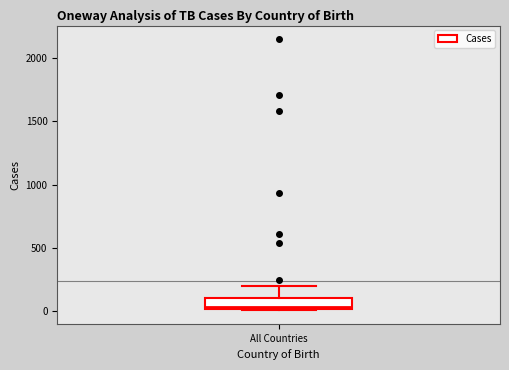

Transcribe this box plot: give where the median line is, the range the box spans, and where the two whiskers end, as read against the y-axis. The values are not printed on the chart, so give them approximately, as read against the axis.

median 50, box 0 to 100, whiskers 0 to 200